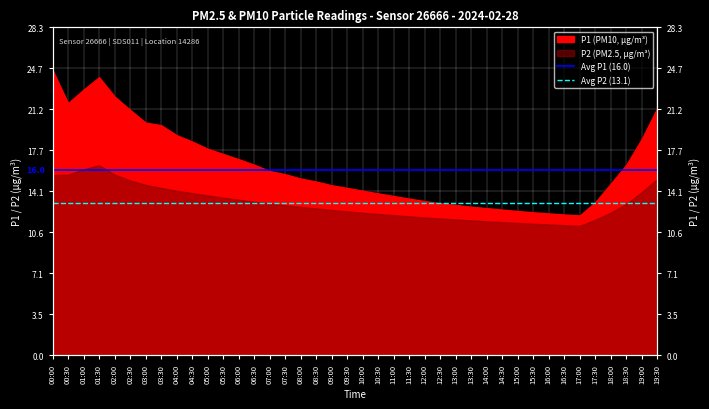

At which label is Avg P1 (16.0) closest to 16?

00:00